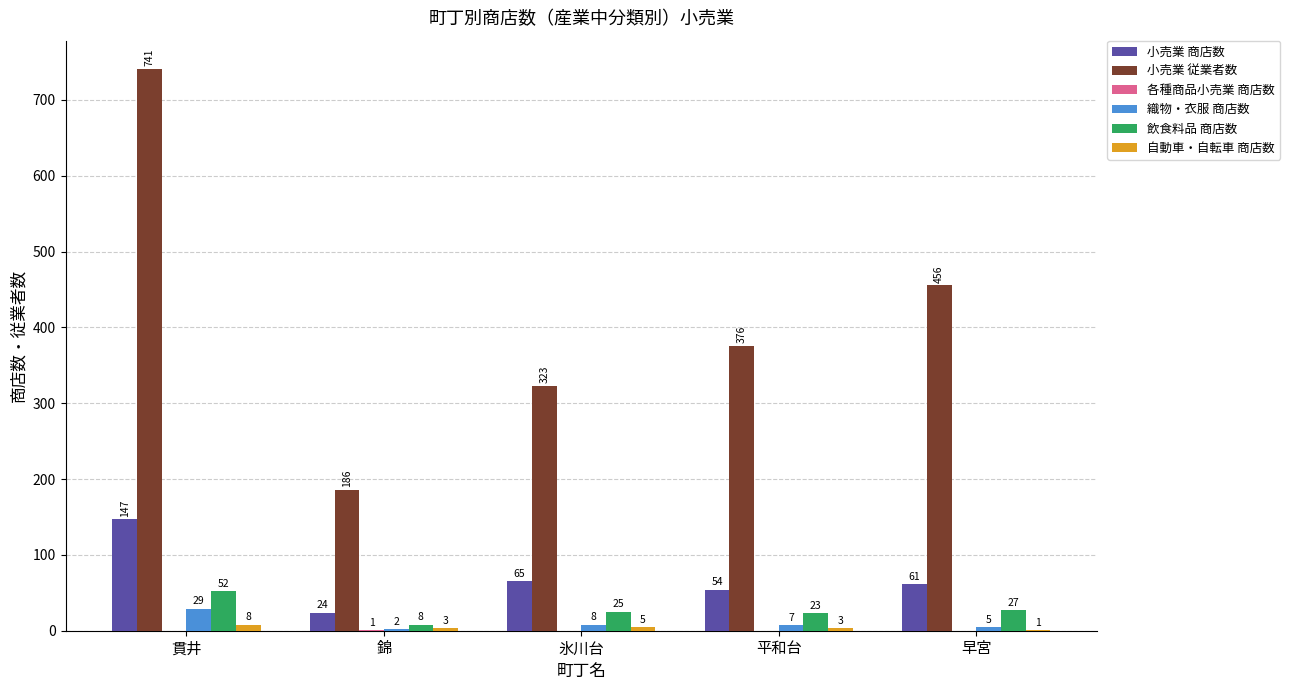

Is it true that 小売業 従業者数 equals 186 at 錦?

True